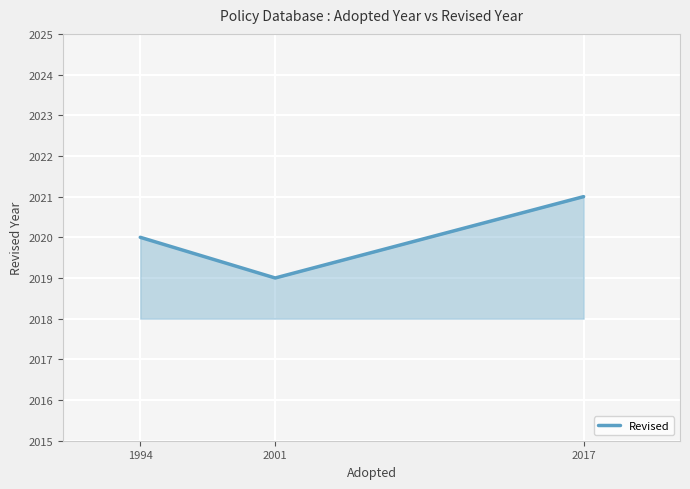

List the labels in order of value, largest first.

2017, 1994, 2001